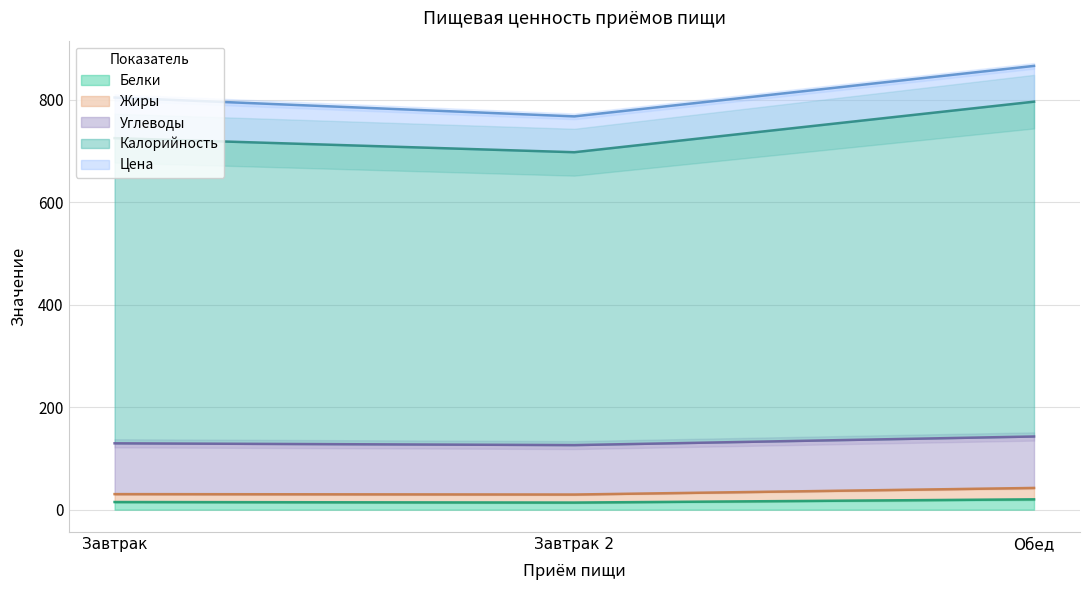

What value does the Белки series have at Обед?

20.2